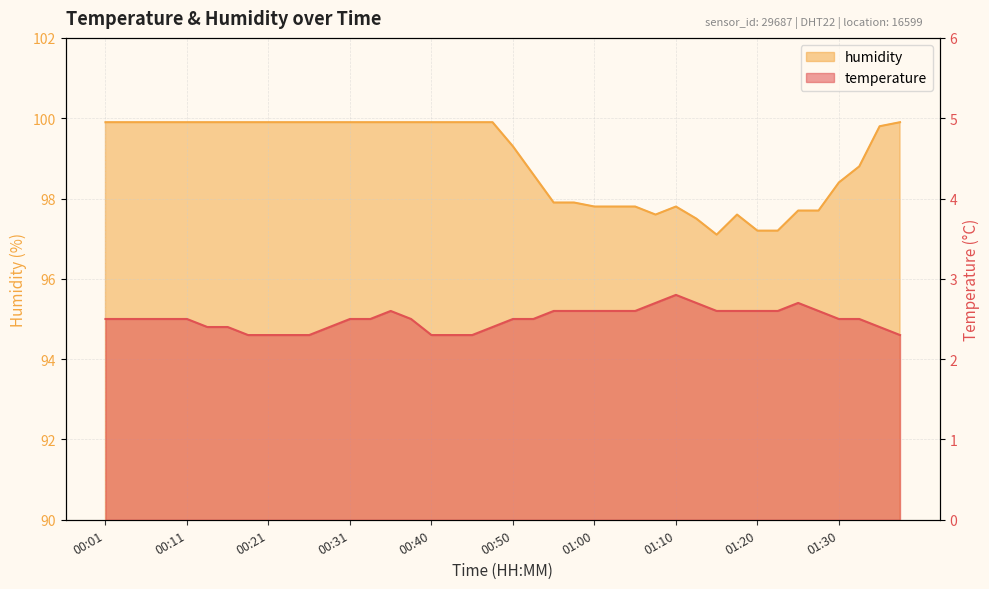

True or false: humidity and temperature intersect in this chart.

False